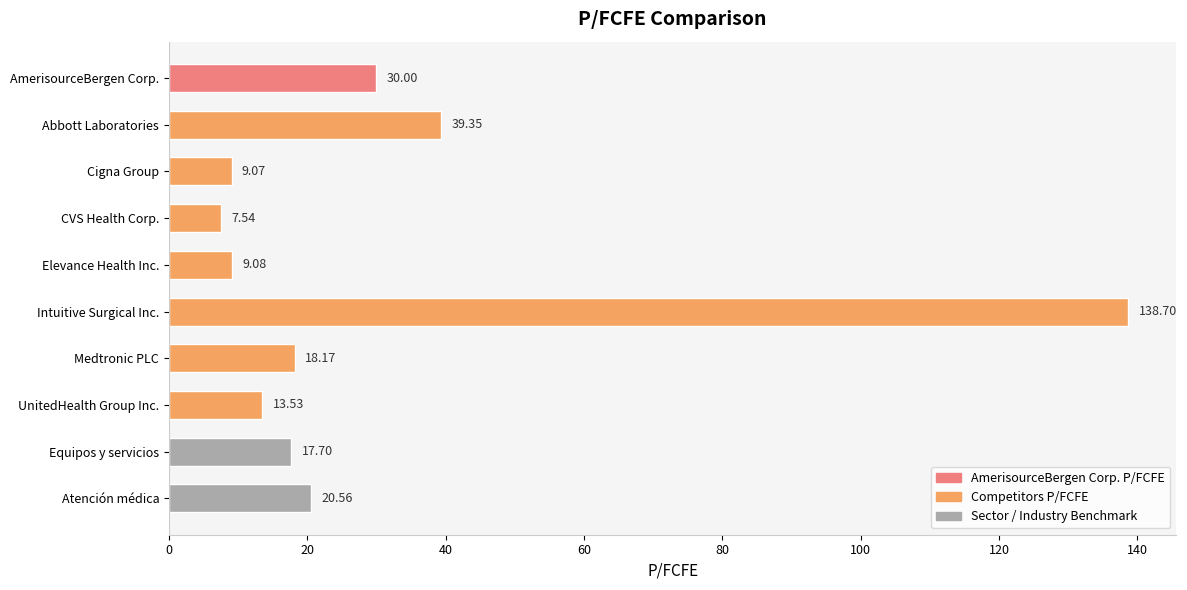

How many bars are there in total?

10